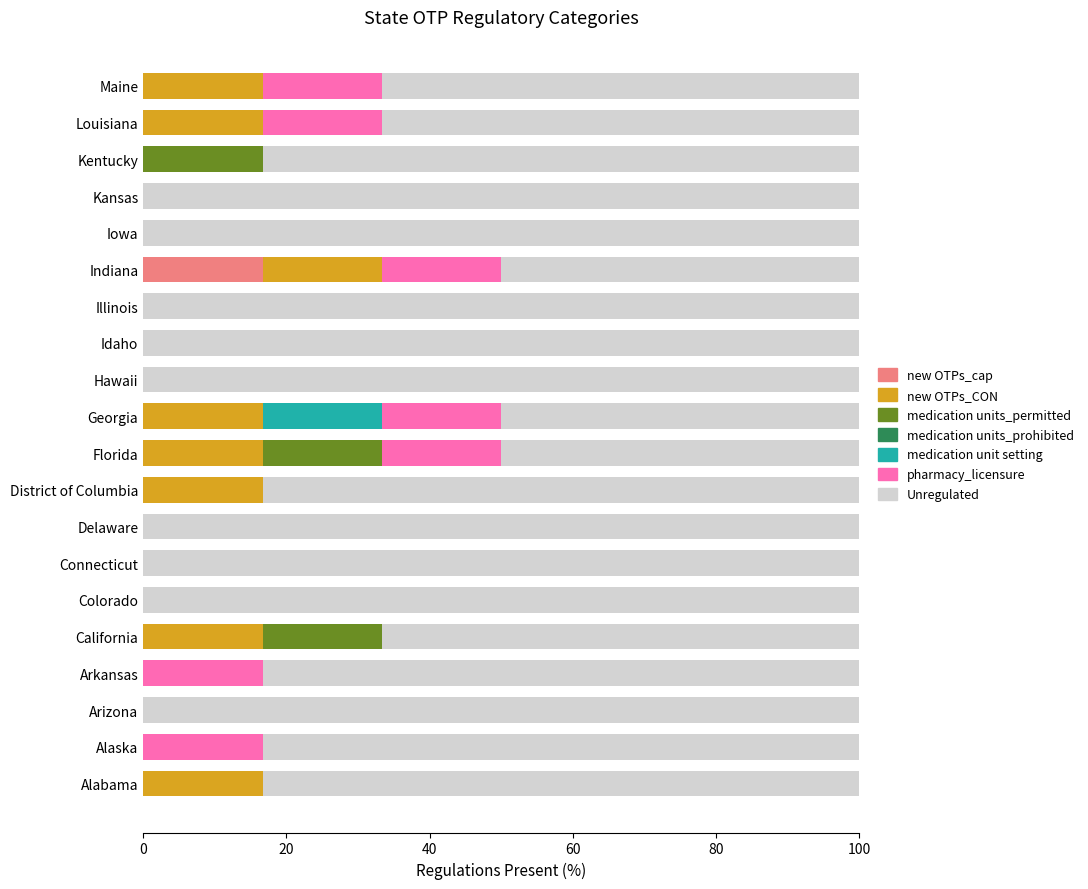

What is the total value across all series at Alabama?

100.0